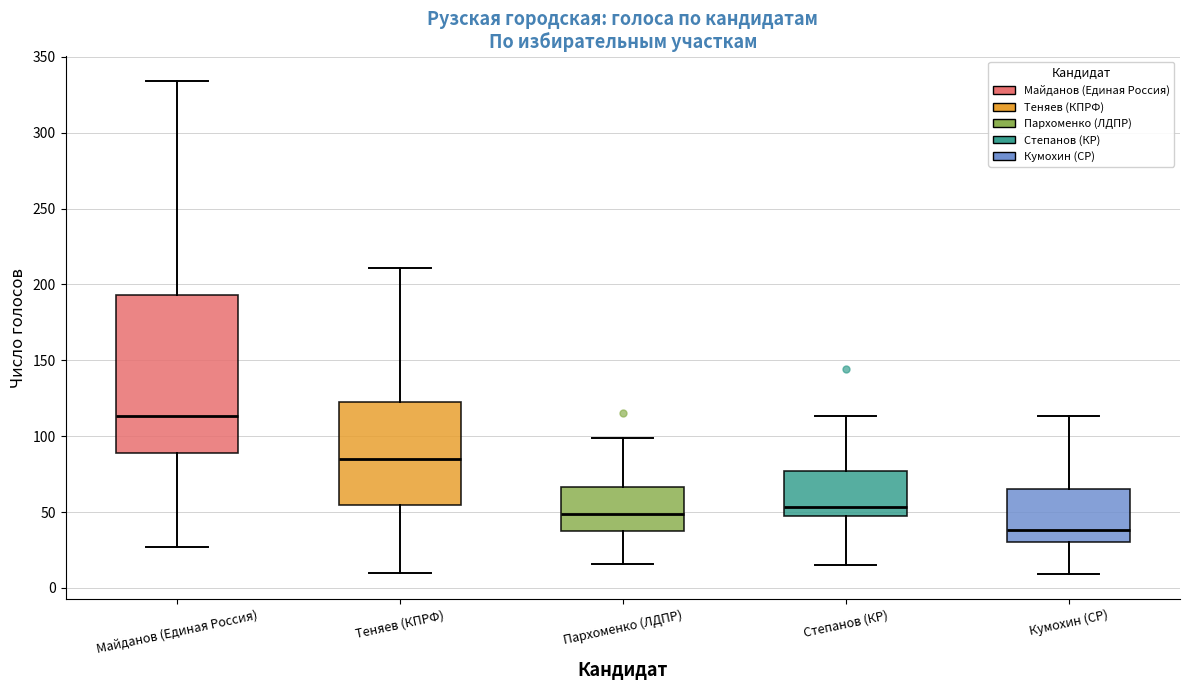

Reading left to right, transcribe this box plot: for each box, give where its median line is, the range the box spans, and where its two whiskers end, as read against the y-axis. The values are not printed on the chart, so give them approximately, as read against the axis.

Майданов (Единая Россия): median 115, box 90 to 195, whiskers 25 to 335
Теняев (КПРФ): median 85, box 55 to 120, whiskers 10 to 210
Пархоменко (ЛДПР): median 50, box 35 to 65, whiskers 15 to 100
Степанов (КР): median 55, box 50 to 75, whiskers 15 to 115
Кумохин (СР): median 40, box 30 to 65, whiskers 10 to 115